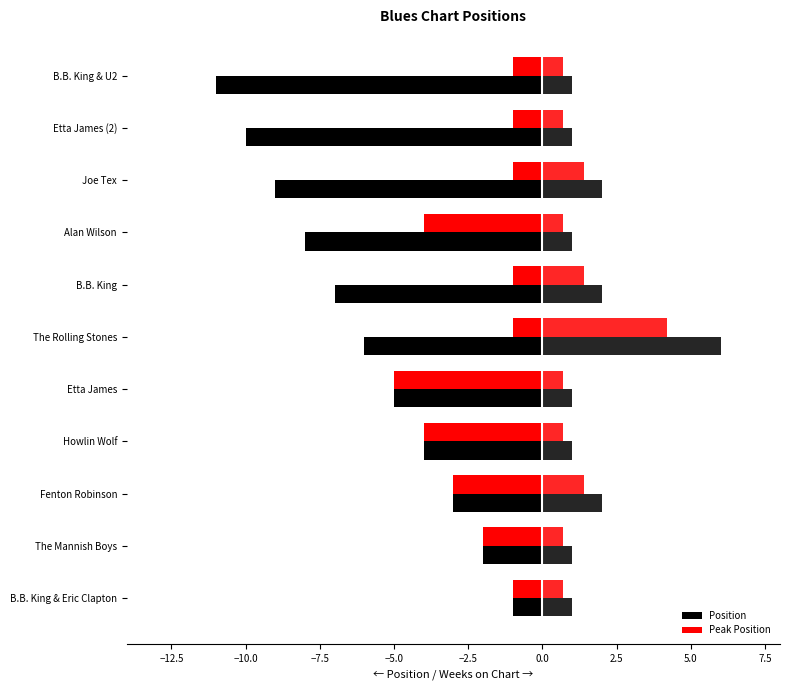

How many data points in Position are less than -6?

5